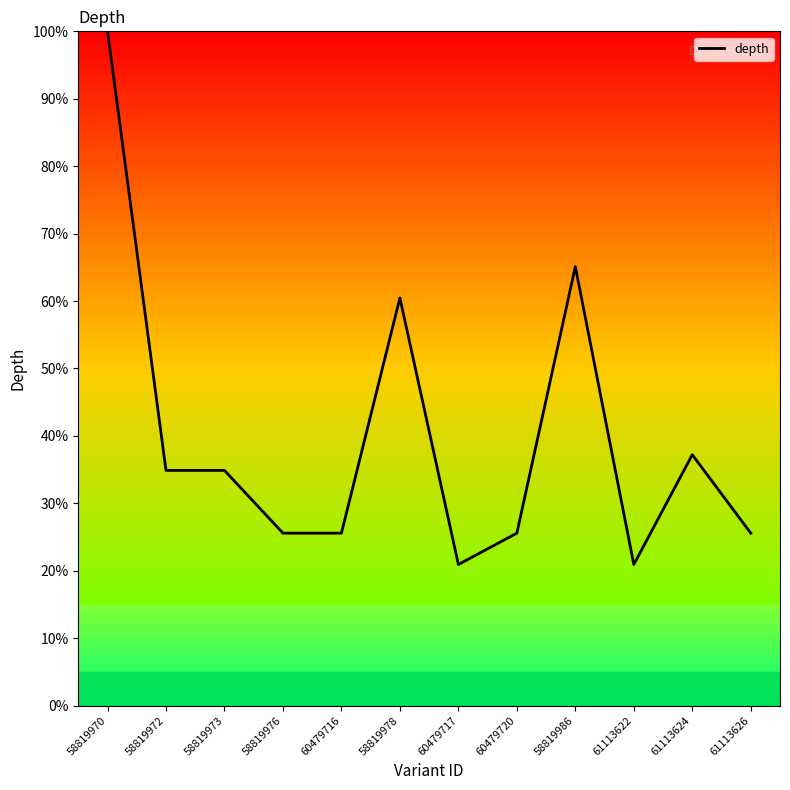

Count the number of categories in the chart.

12